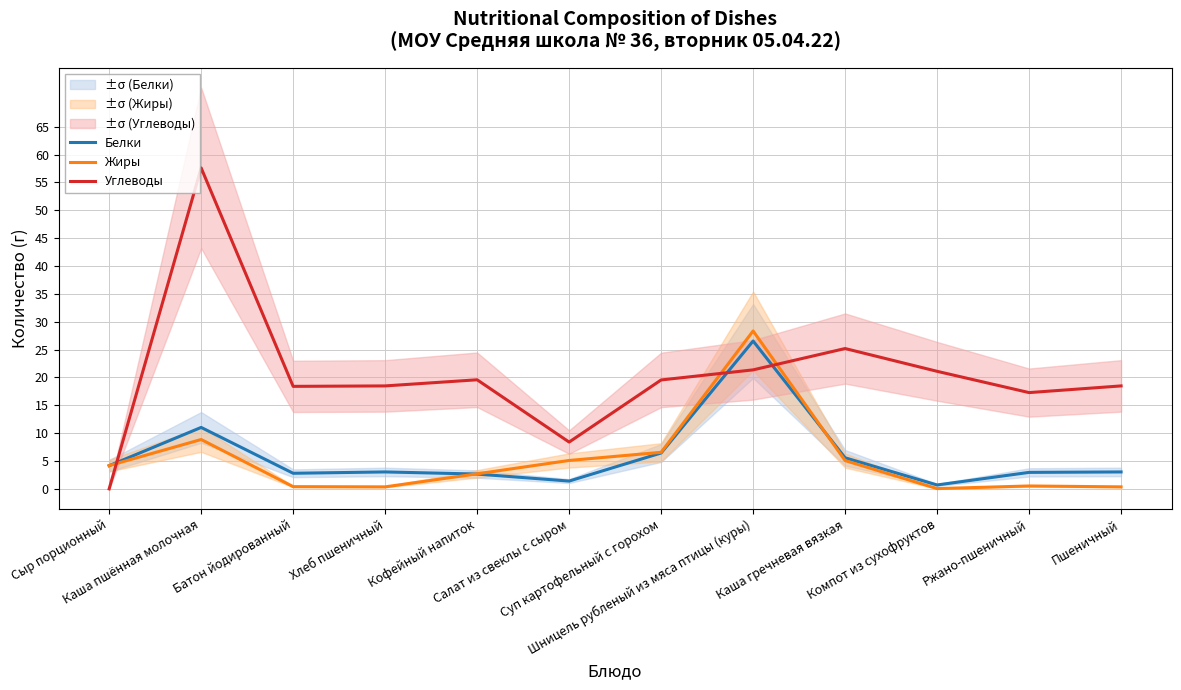

At which category does Белки reach its first local valley?

Батон йодированный